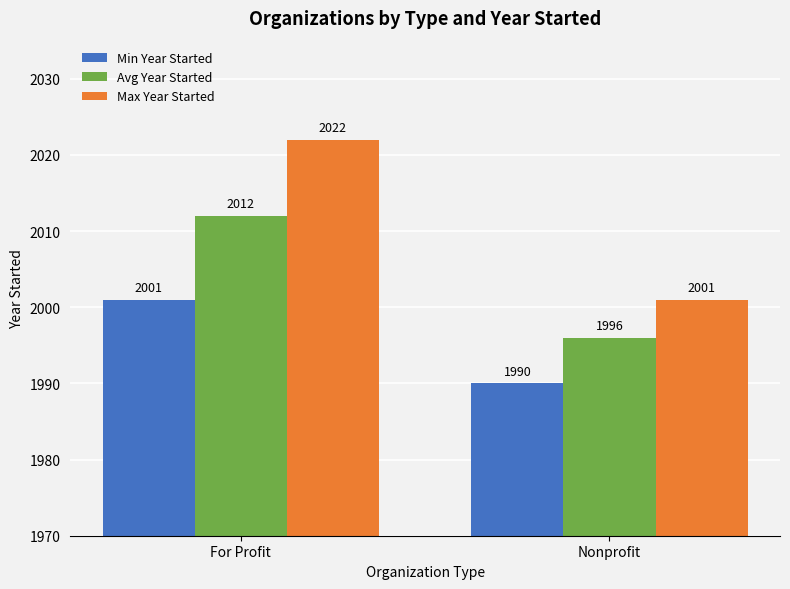

What is the difference between the Min Year Started values at For Profit and Nonprofit?

11